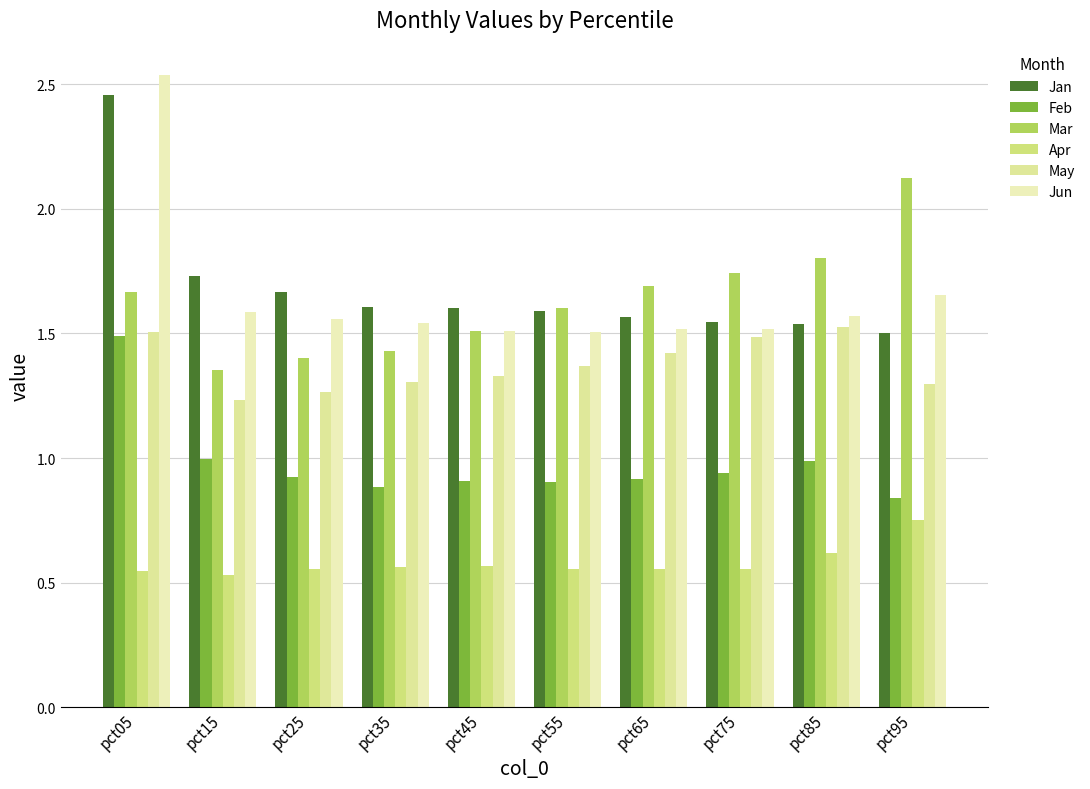

At which category does the chart reach its minimum across all series?

pct15